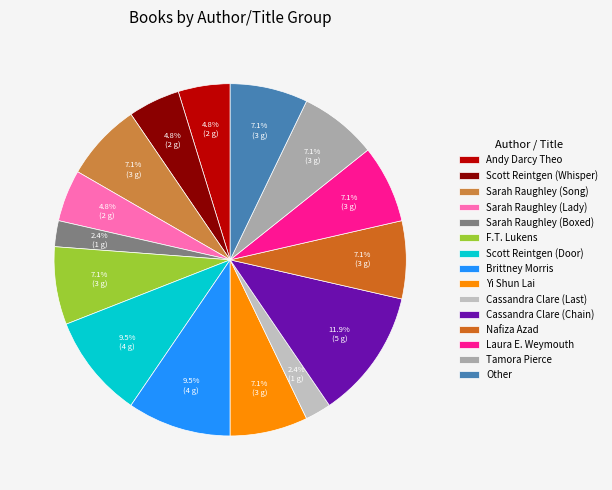

How many segments does this pie chart have?

15